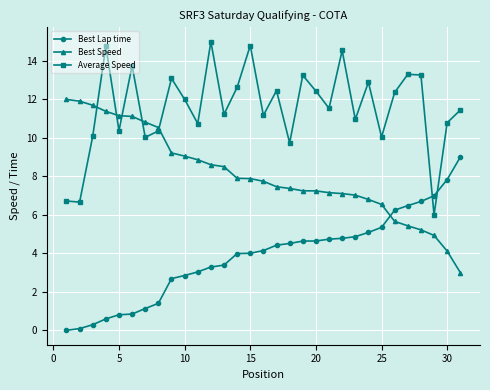

True or false: Average Speed has more than 0 interior local peaks.

True